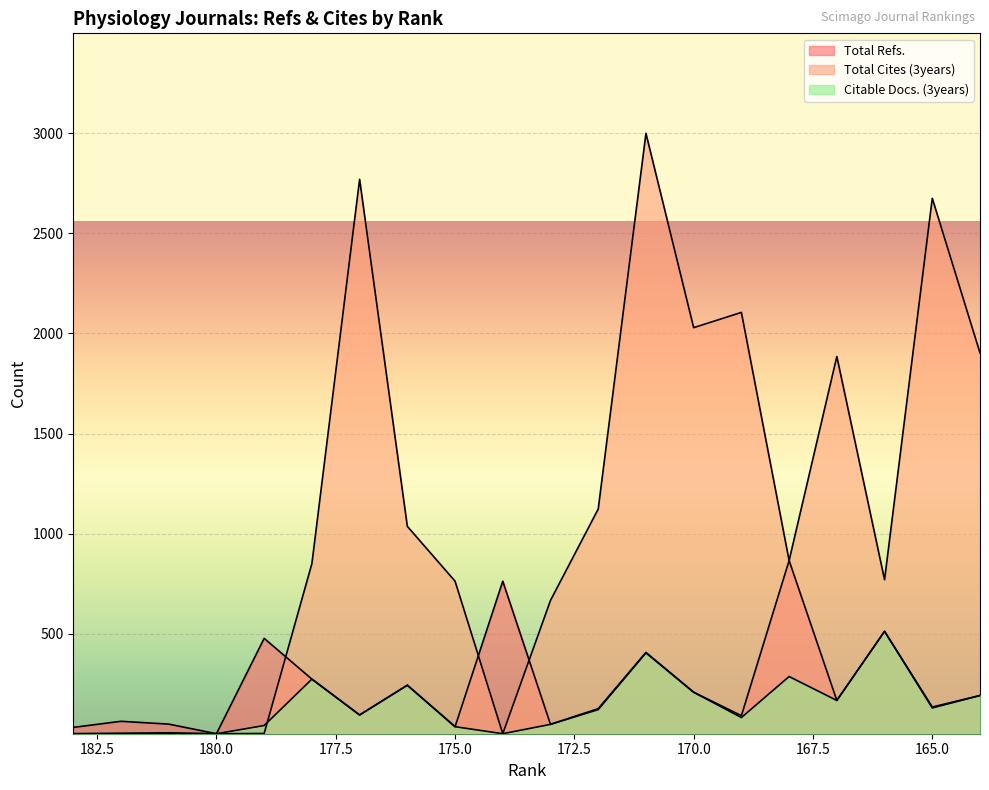

True or false: Citable Docs. (3years) and Total Refs. cross at least once.

False